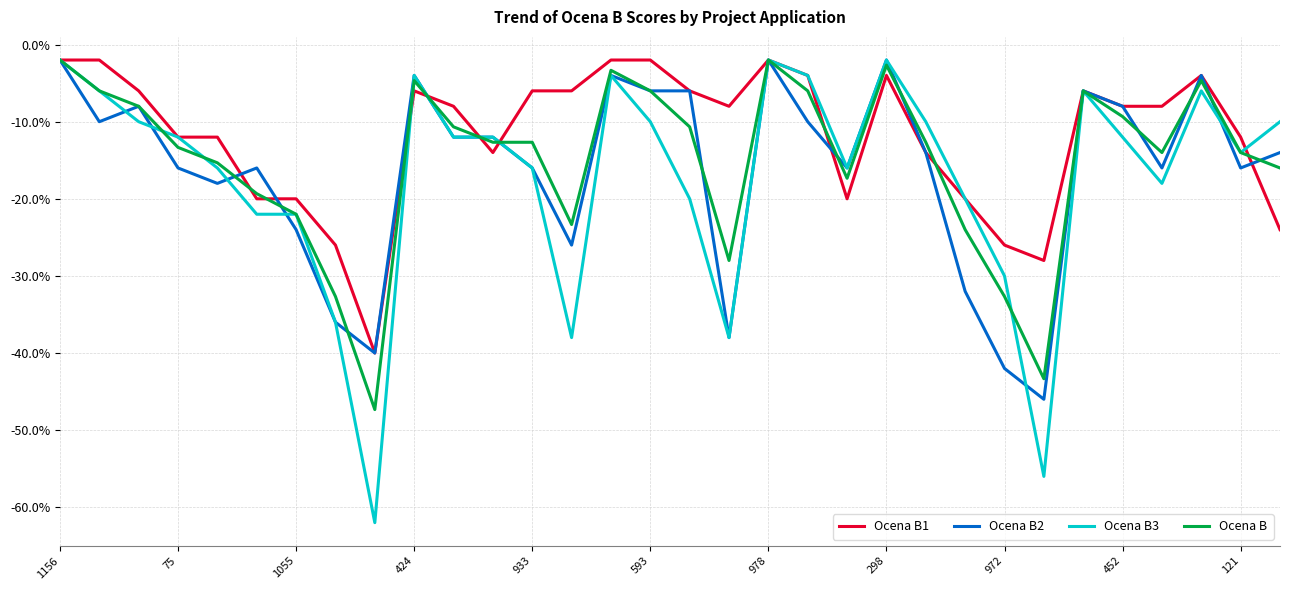

Reading left to right, list all the values displayed in this chart.

Ocena B1: -2.0	-2.0	-6.0	-12.0	-12.0	-20.0	-20.0	-26.0	-40.0	-6.0	-8.0	-14.0	-6.0	-6.0	-2.0	-2.0	-6.0	-8.0	-2.0	-4.0	-20.0	-4.0	-14.0	-20.0	-26.0	-28.0	-6.0	-8.0	-8.0	-4.0	-12.0	-24.0
Ocena B2: -2.0	-10.0	-8.0	-16.0	-18.0	-16.0	-24.0	-36.0	-40.0	-4.0	-12.0	-12.0	-16.0	-26.0	-4.0	-6.0	-6.0	-38.0	-2.0	-10.0	-16.0	-2.0	-14.0	-32.0	-42.0	-46.0	-6.0	-8.0	-16.0	-4.0	-16.0	-14.0
Ocena B3: -2.0	-6.0	-10.0	-12.0	-16.0	-22.0	-22.0	-36.0	-62.0	-4.0	-12.0	-12.0	-16.0	-38.0	-4.0	-10.0	-20.0	-38.0	-2.0	-4.0	-16.0	-2.0	-10.0	-20.0	-30.0	-56.0	-6.0	-12.0	-18.0	-6.0	-14.0	-10.0
Ocena B: -2.0	-6.0	-8.0	-13.3	-15.3	-19.3	-22.0	-32.7	-47.3	-4.7	-10.7	-12.7	-12.7	-23.3	-3.3	-6.0	-10.7	-28.0	-2.0	-6.0	-17.3	-2.7	-12.7	-24.0	-32.7	-43.3	-6.0	-9.3	-14.0	-4.7	-14.0	-16.0